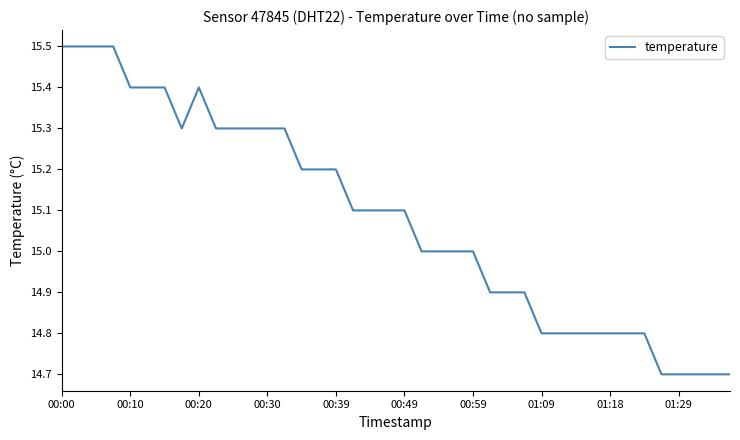

How many distinct data groups are displayed?

1